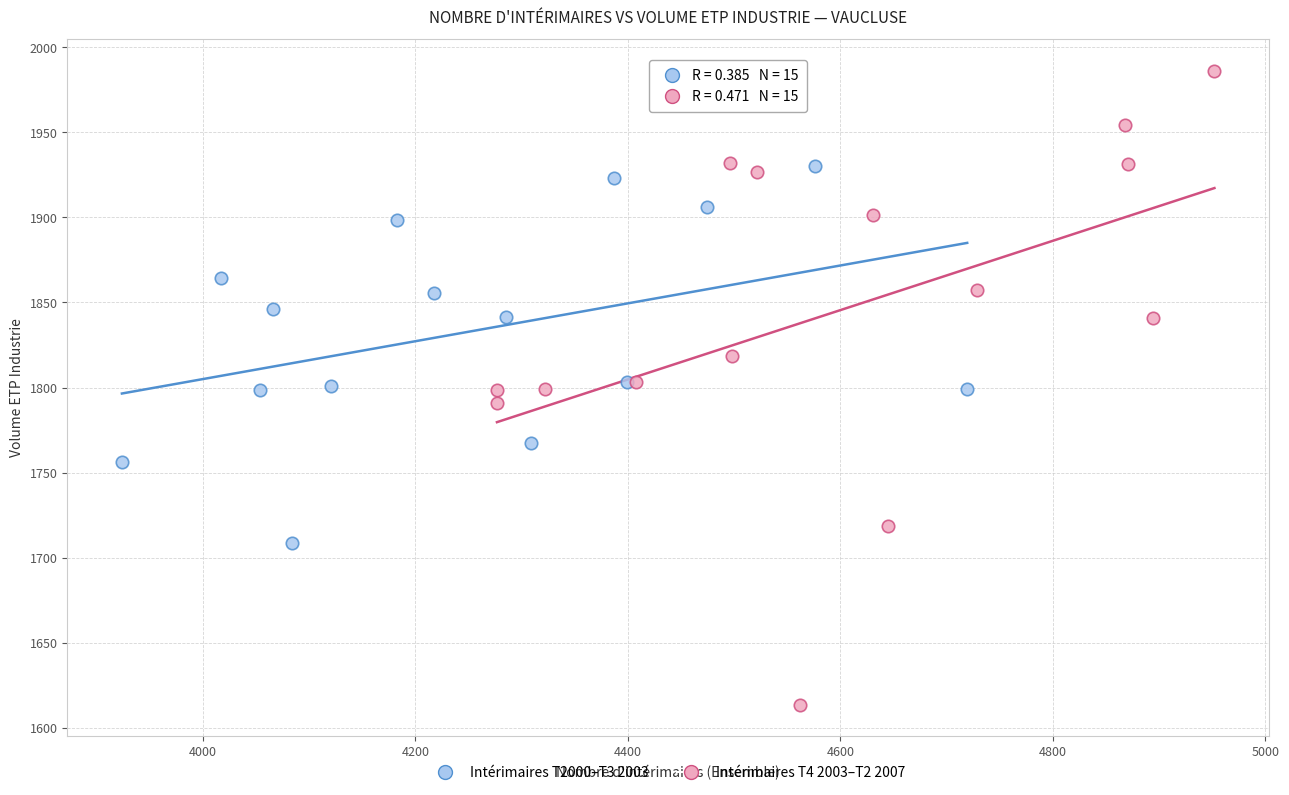

Which series reaches the minimum Y coordinate?

Intérimaires T4 2003–T2 2007